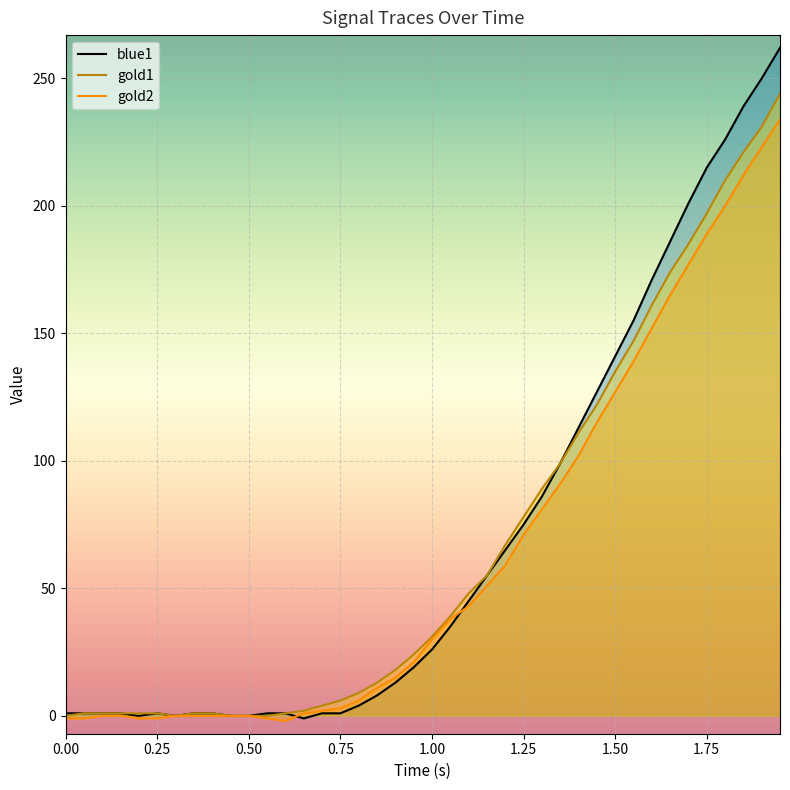

True or false: gold1 has more than 1 points higher than both neighbors.

False